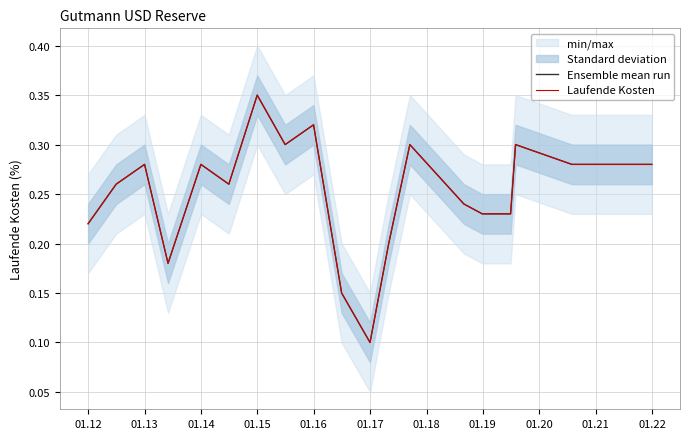

How many Laufende Kosten values are between 0 and 1?

20